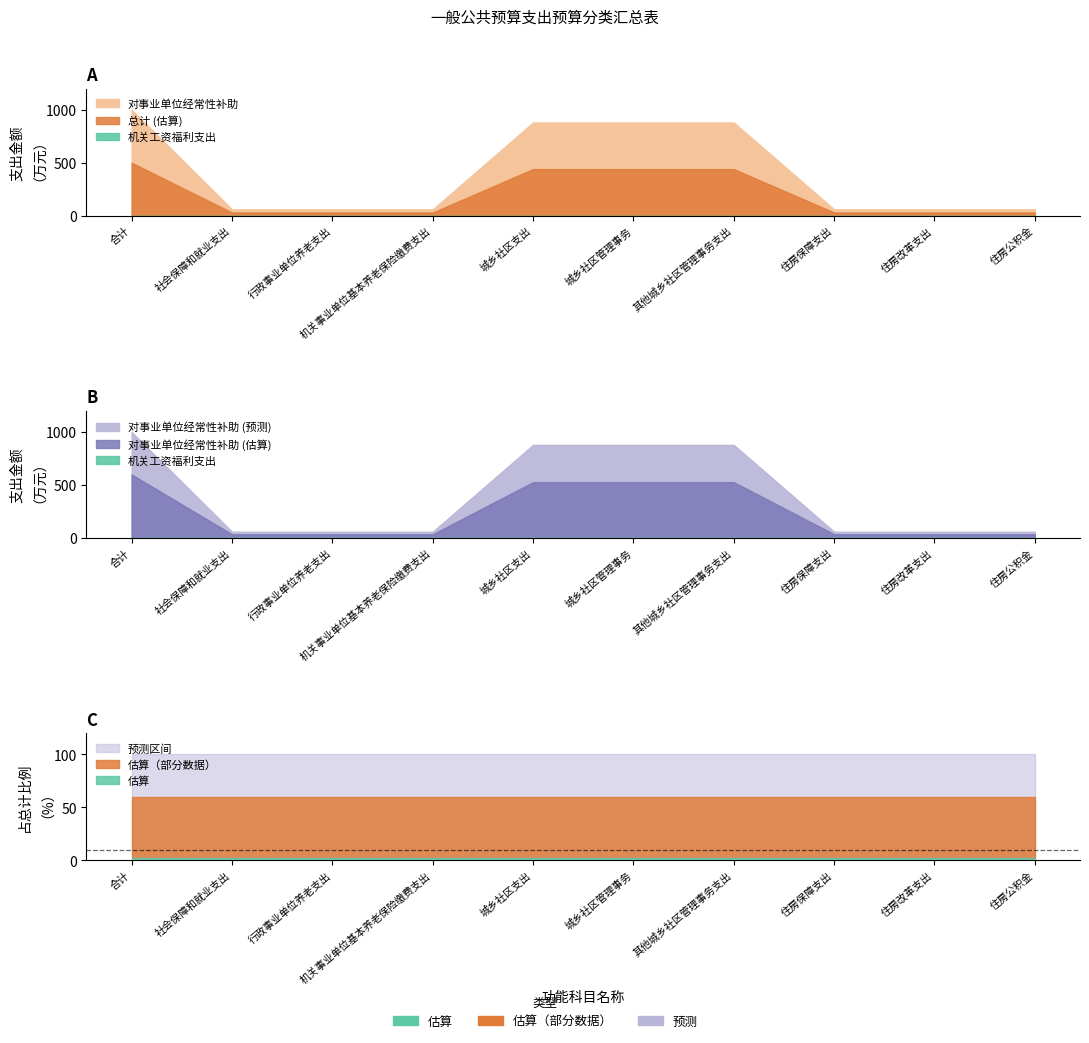

True or false: 总计 has a value of 60 at 机关事业单位基本养老保险缴费支出.

True